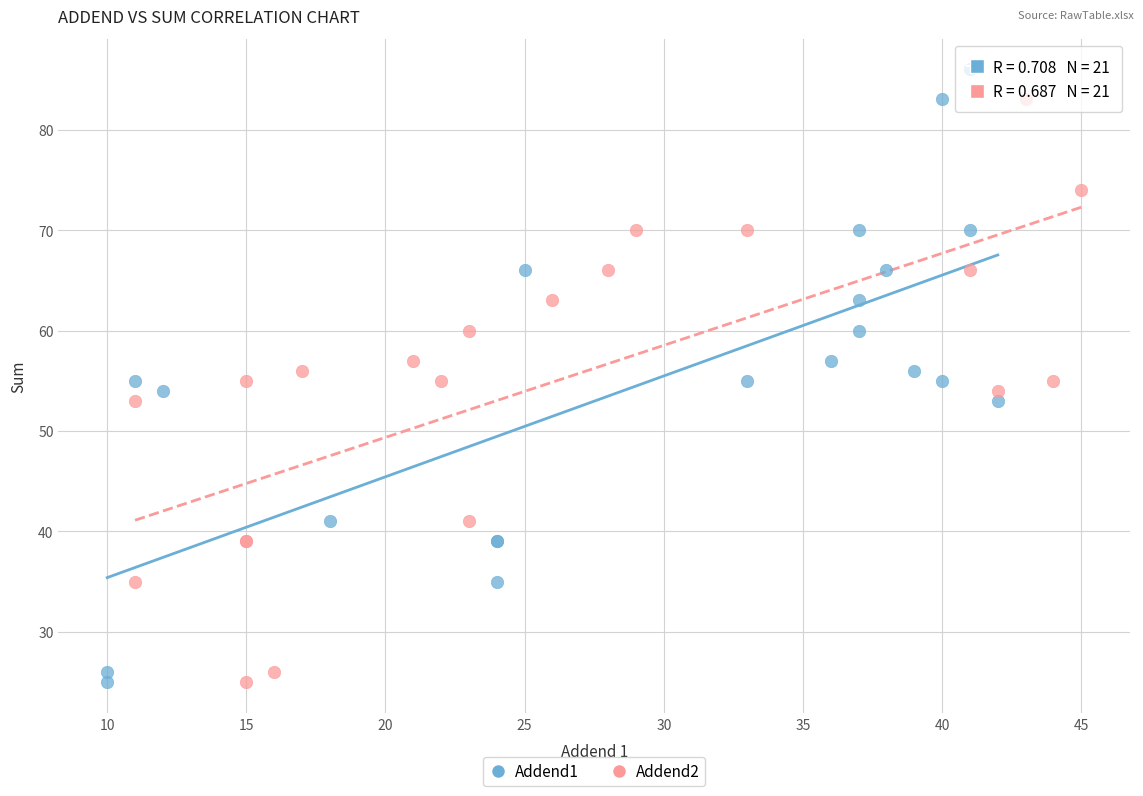

What are all the series names shown in the legend?

Addend1, Addend2